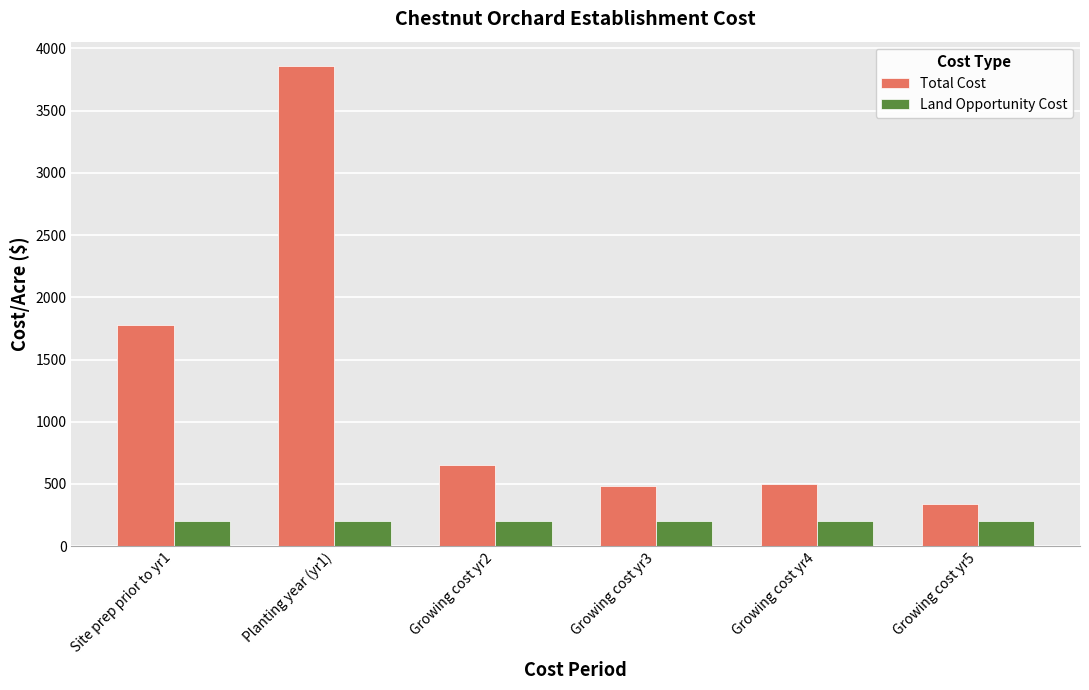

At how many categories does at least one series exceed 884?

2